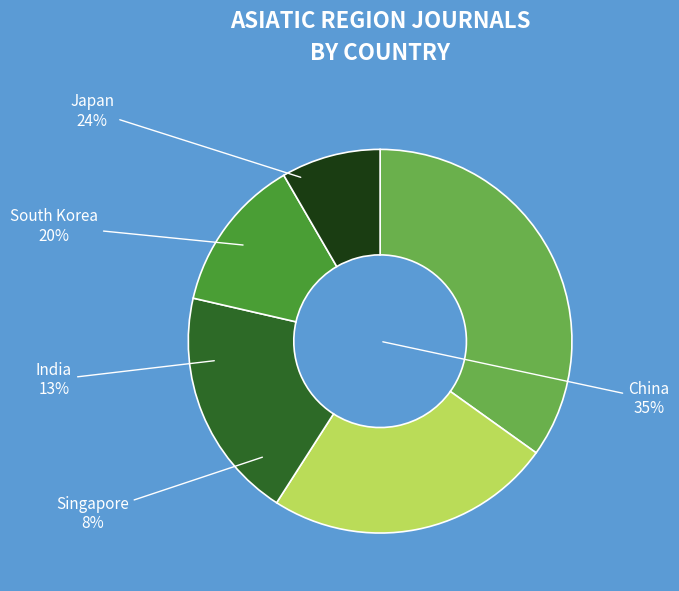

How many slices are in this pie chart?

5